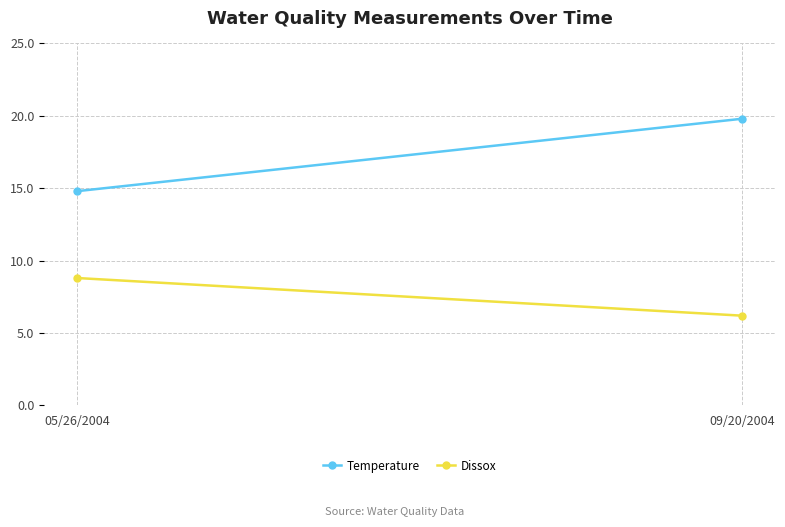

Is this an area chart (filled region under the line)?

No